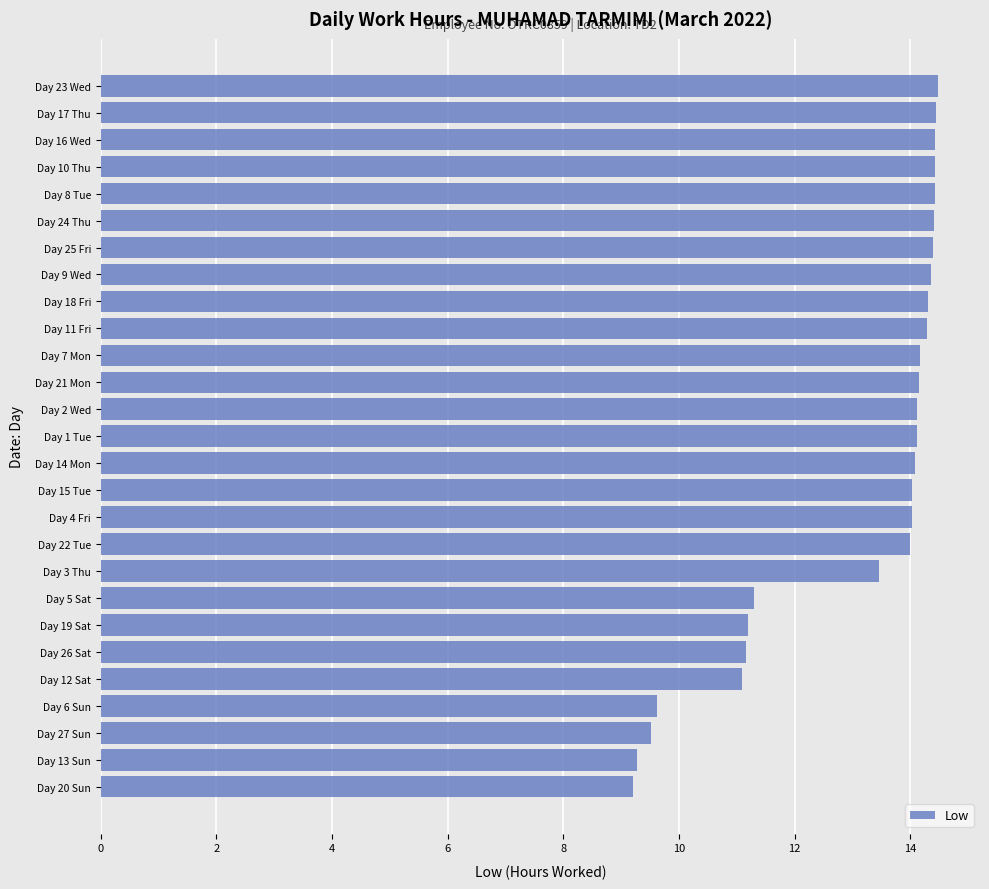

What is the average value?

13.1